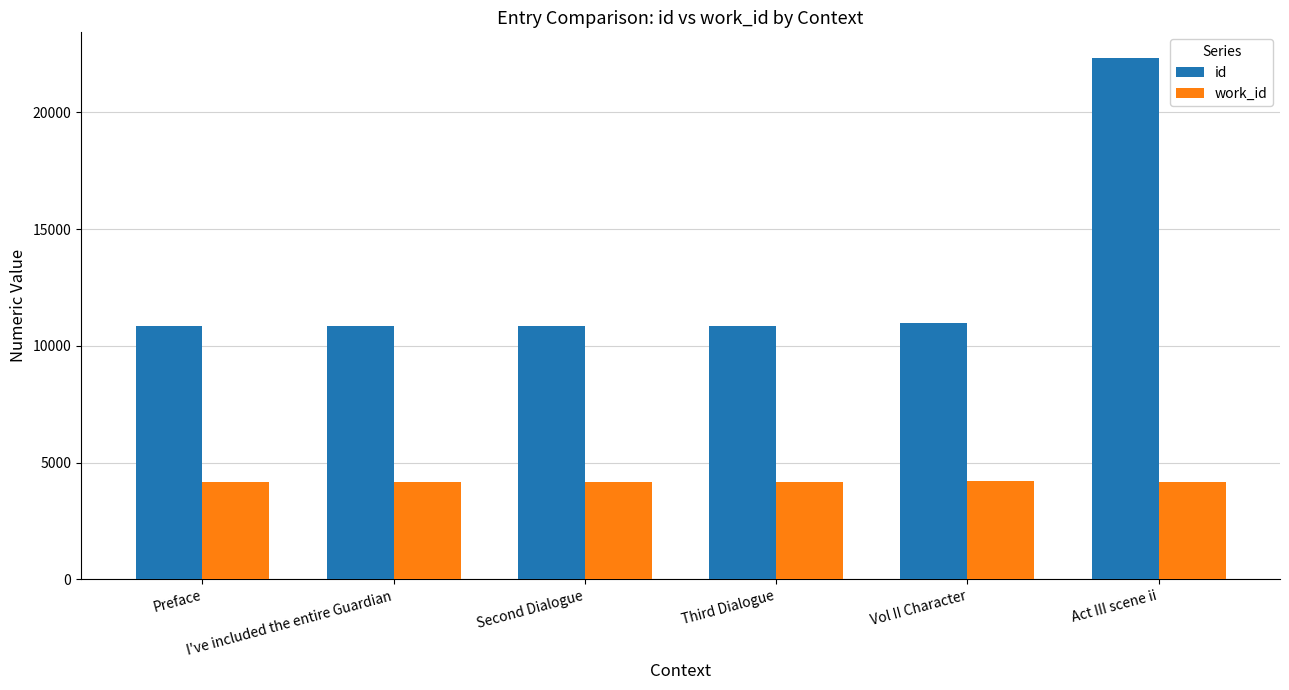

What are all the series names shown in the legend?

id, work_id